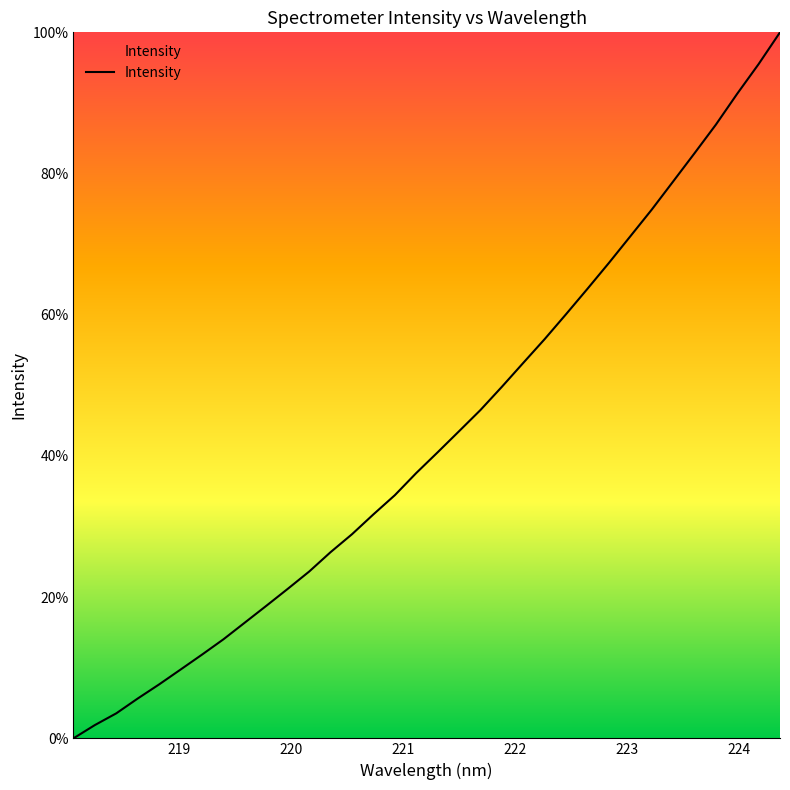

What is the maximum value shown in the chart?

100.0